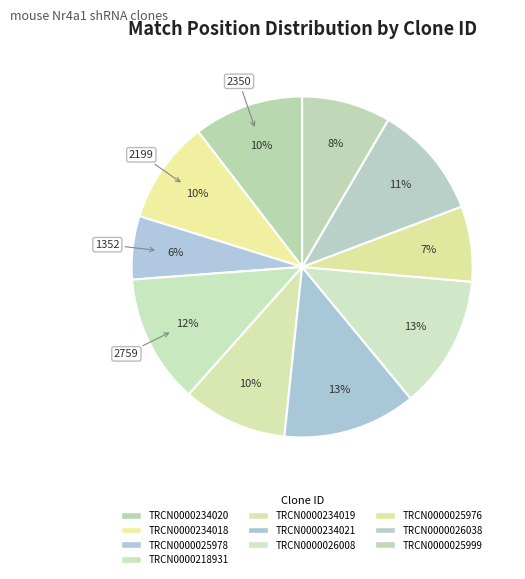

True or false: TRCN0000234018 accounts for 10% of the total.

True